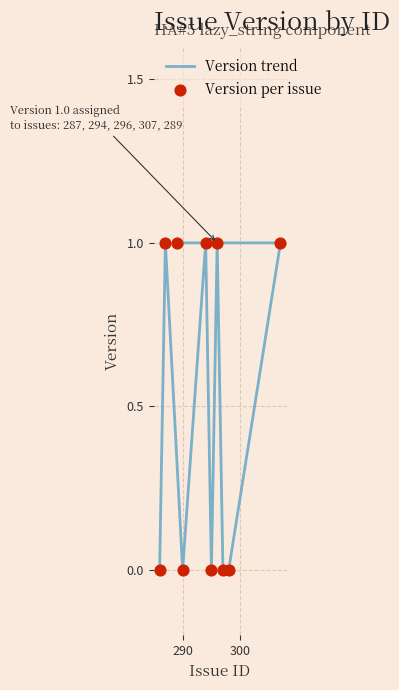

Which series has the widest spread of Y values?

Version trend